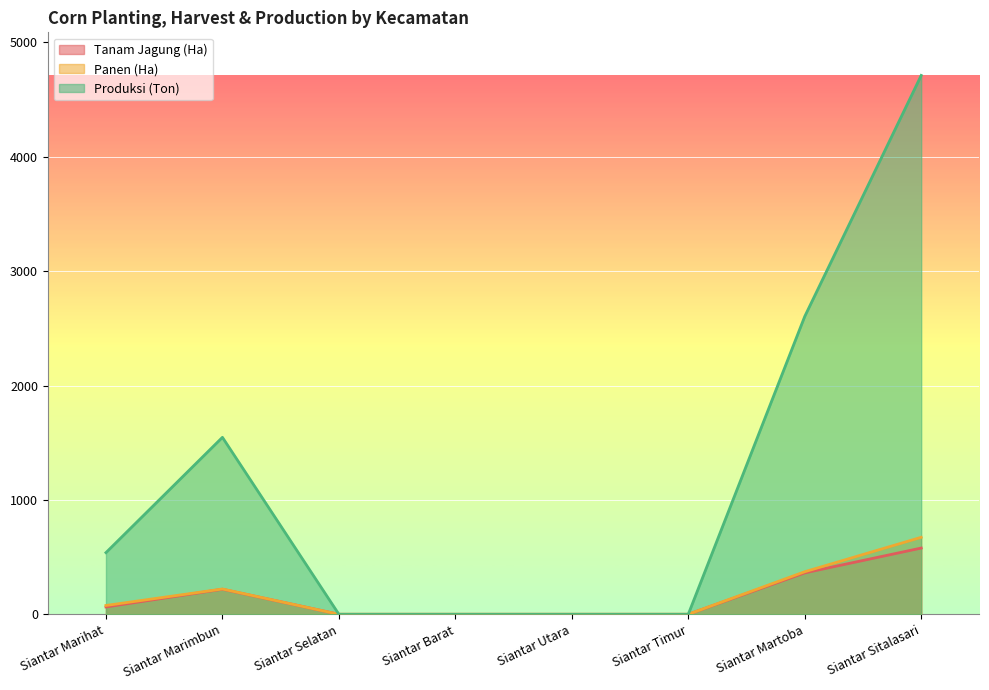

How many lines are shown in the chart?

3